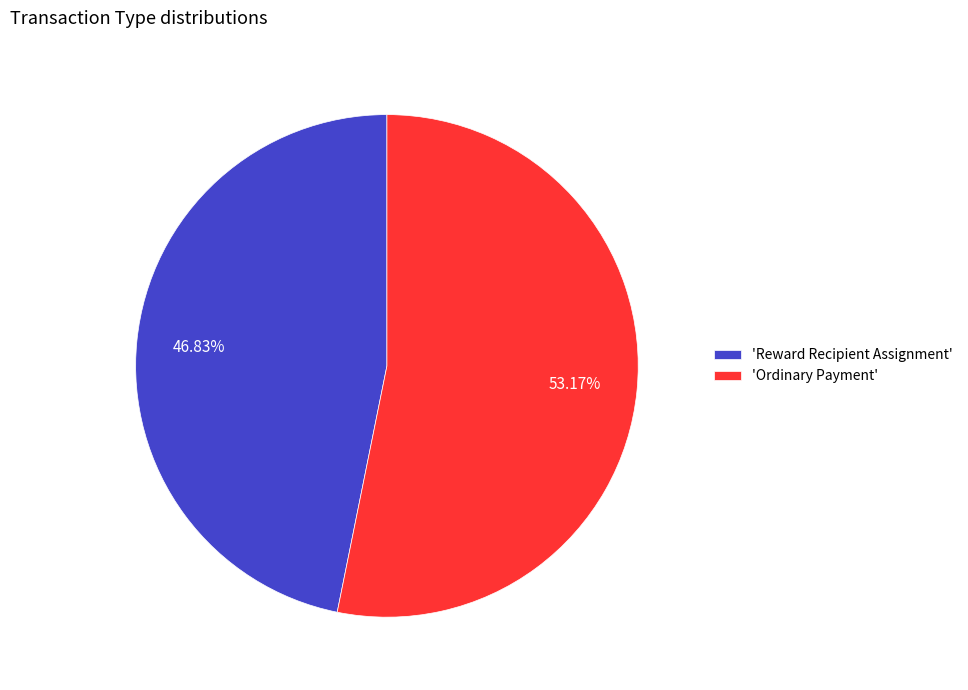

To the nearest percent, what is the average slice percentage?

50%